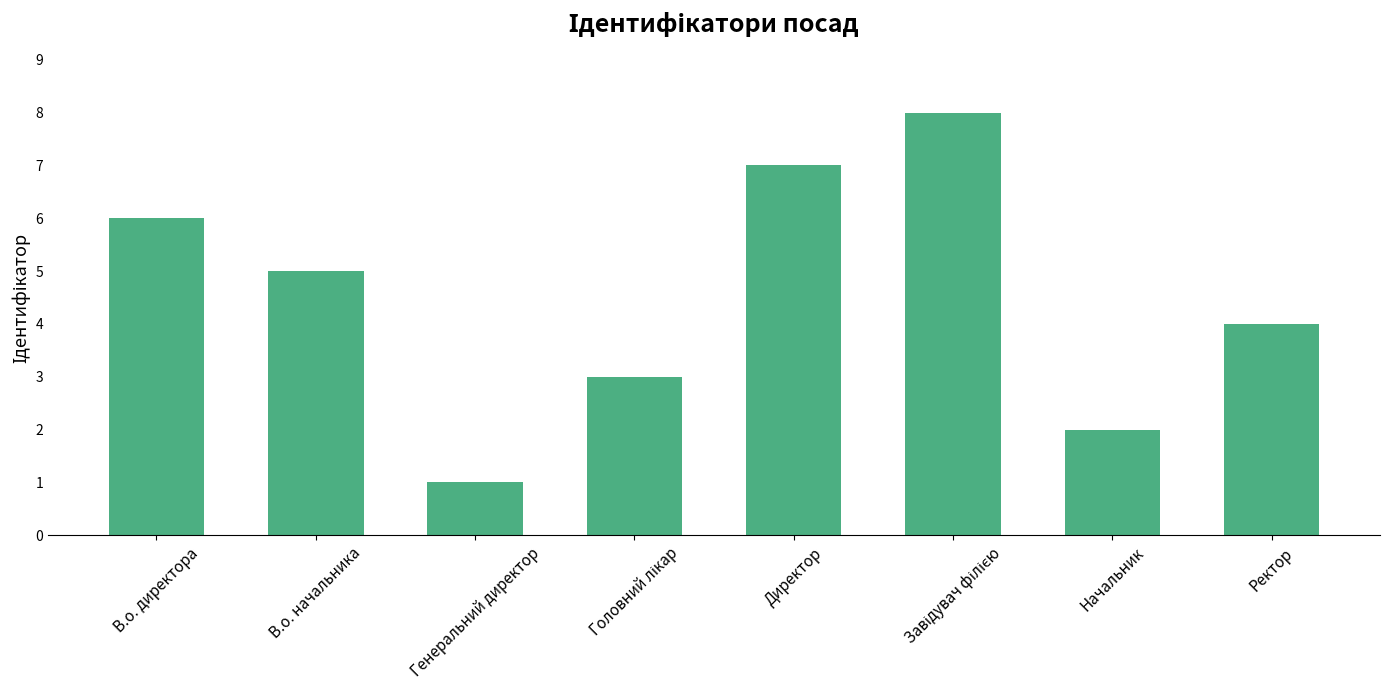

What is the difference between the maximum and second lowest values?

6